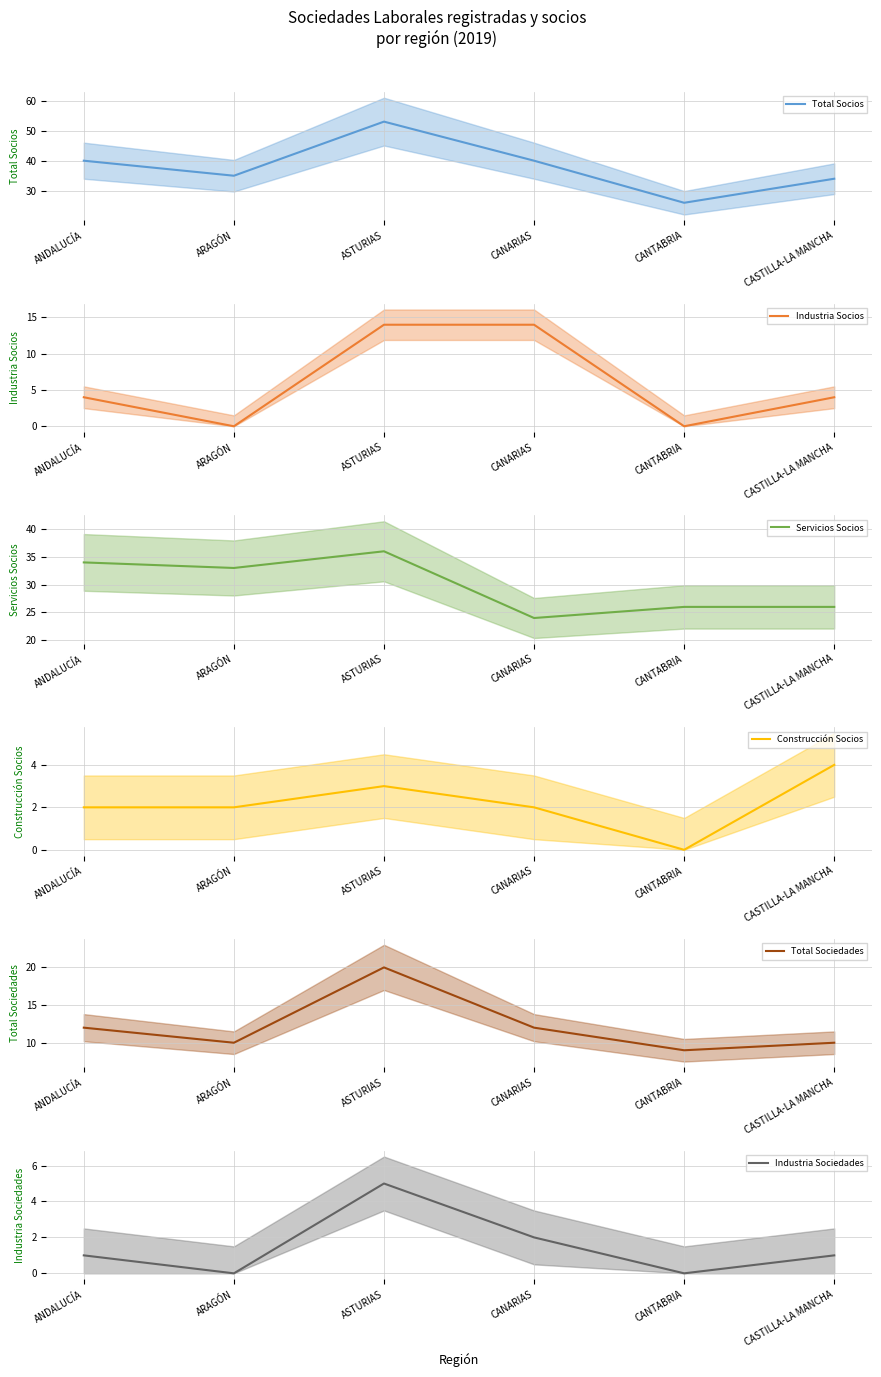

Rank the series at ASTURIAS from lowest to highest value.

Construcción Socios, Industria Sociedades, Industria Socios, Total Sociedades, Servicios Socios, Total Socios